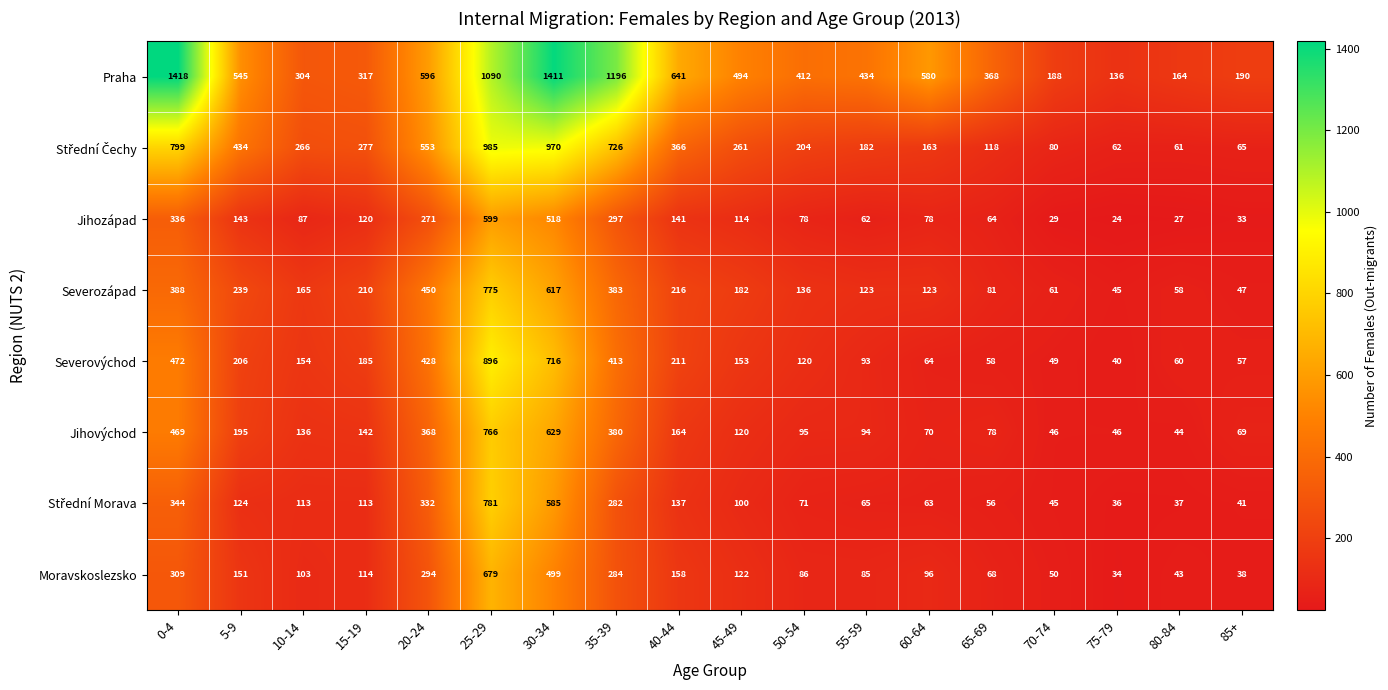

Rank the categories by Severovýchod value from highest to lowest.

25-29, 30-34, 0-4, 20-24, 35-39, 40-44, 5-9, 15-19, 10-14, 45-49, 50-54, 55-59, 60-64, 80-84, 65-69, 85+, 70-74, 75-79